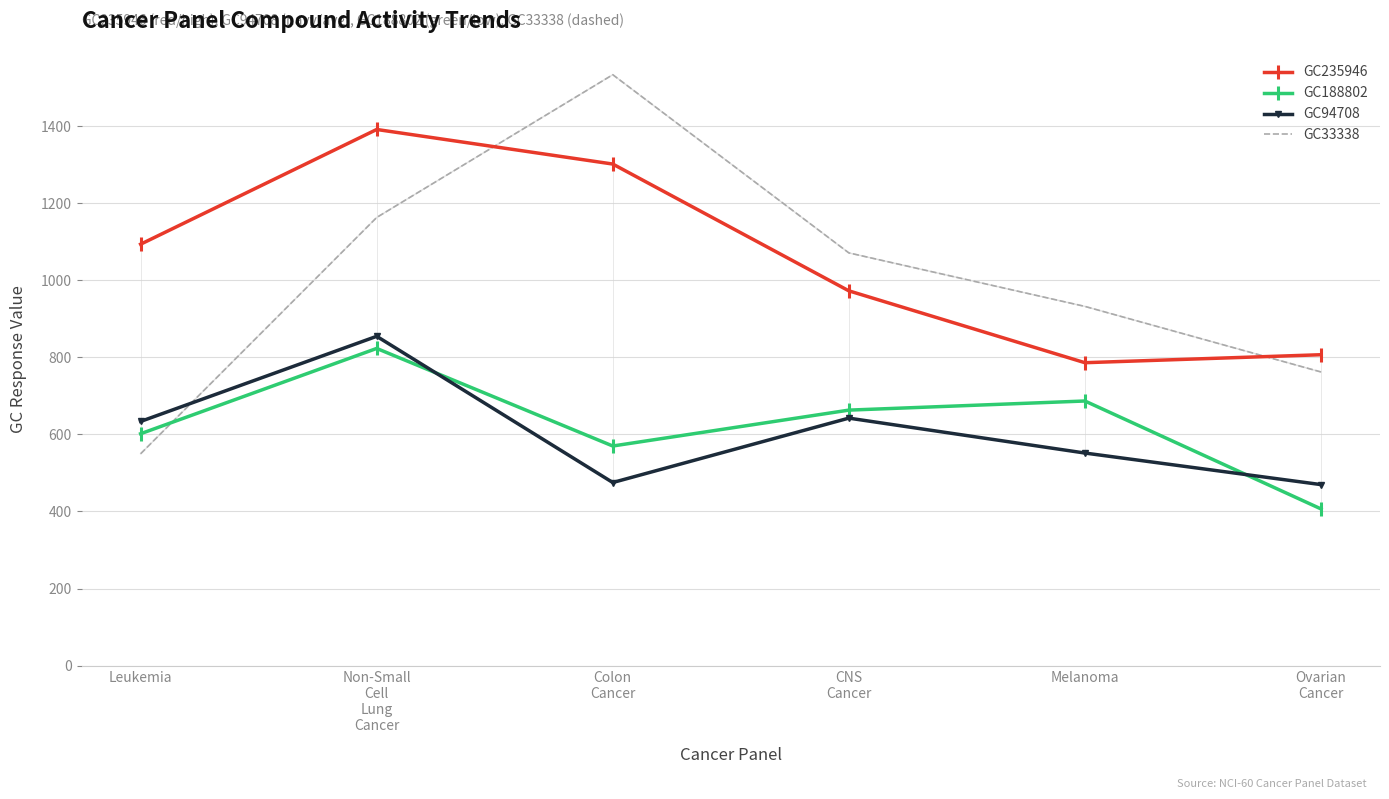

True or false: GC188802 has a value of 576.5 at Ovarian
Cancer.

False